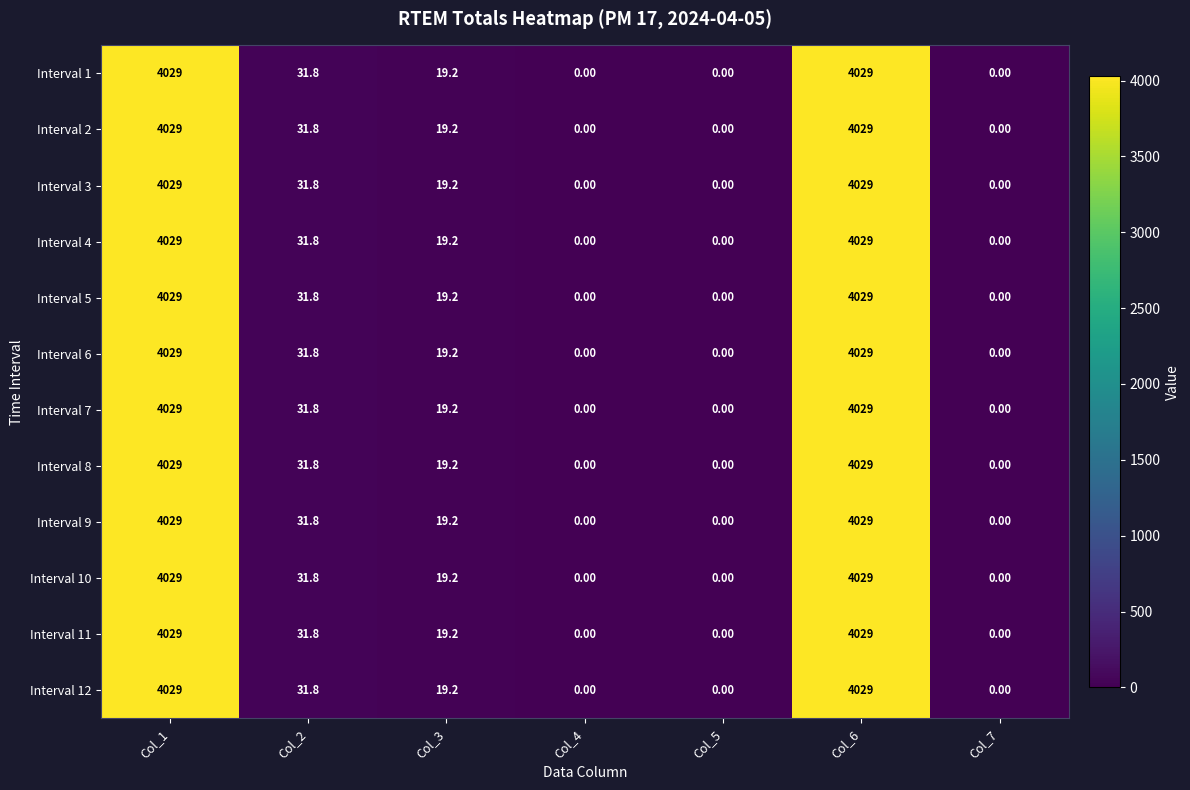

How many distinct data groups are displayed?

12